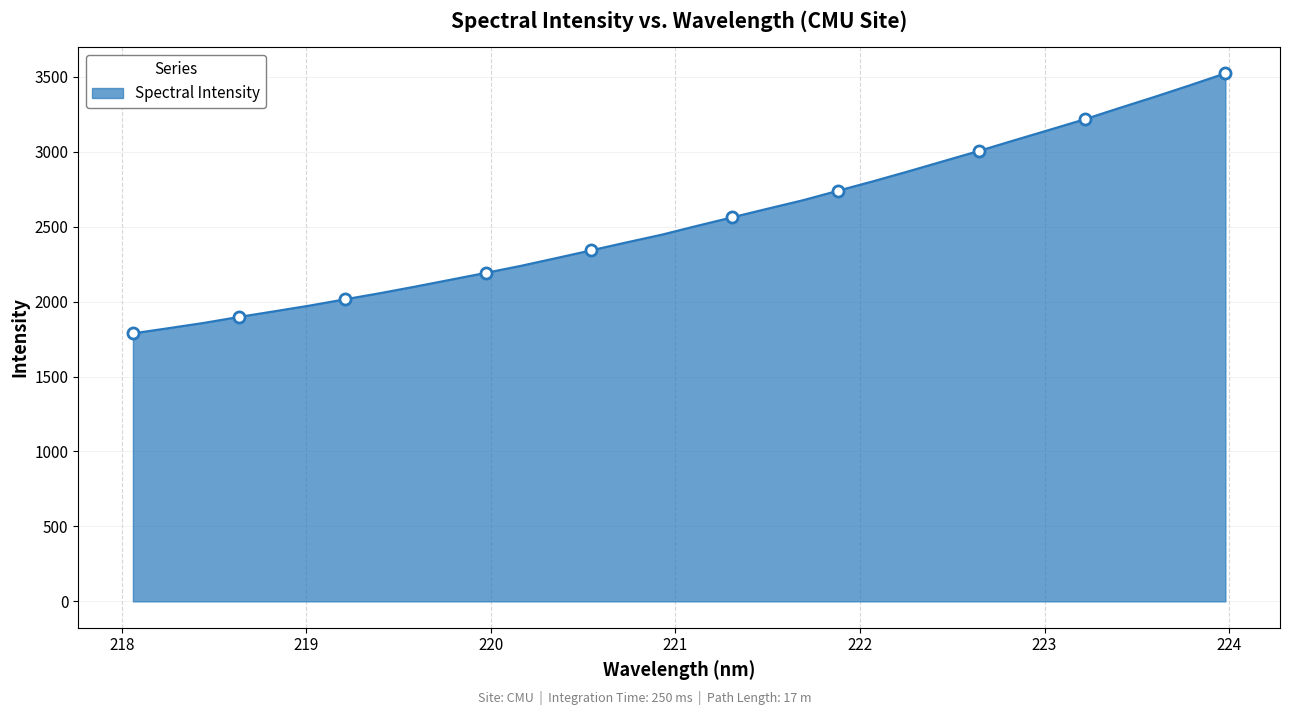

Which label corresponds to the largest value in the chart?

223.9802